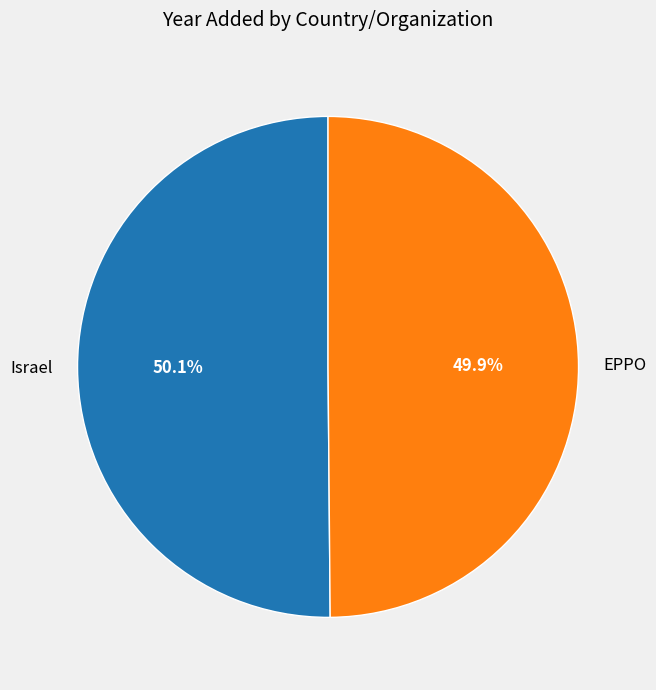

Is it true that EPPO is 45% of the pie?

False